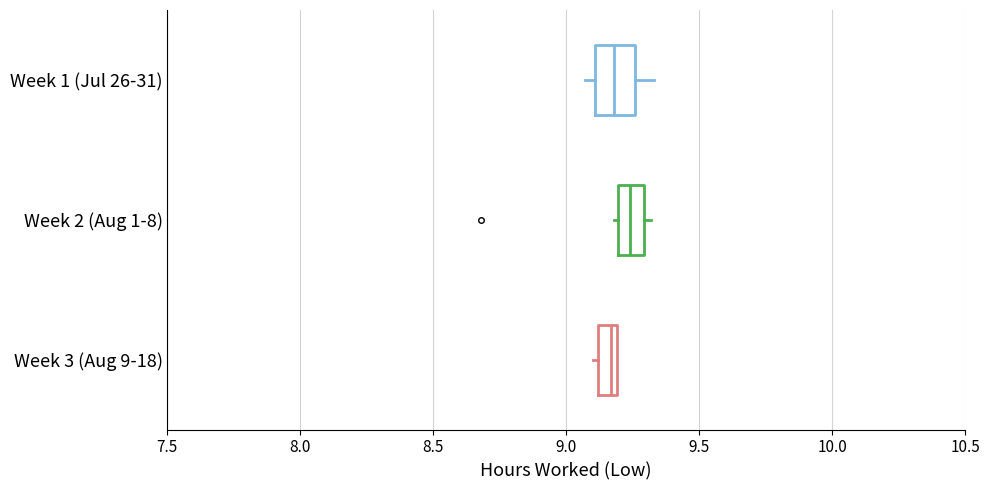

Where is the left edge of the box for Week 3 (Aug 9-18) on the x-axis? The values are not printed on the chart, so give them approximately, as read against the axis.

9.10